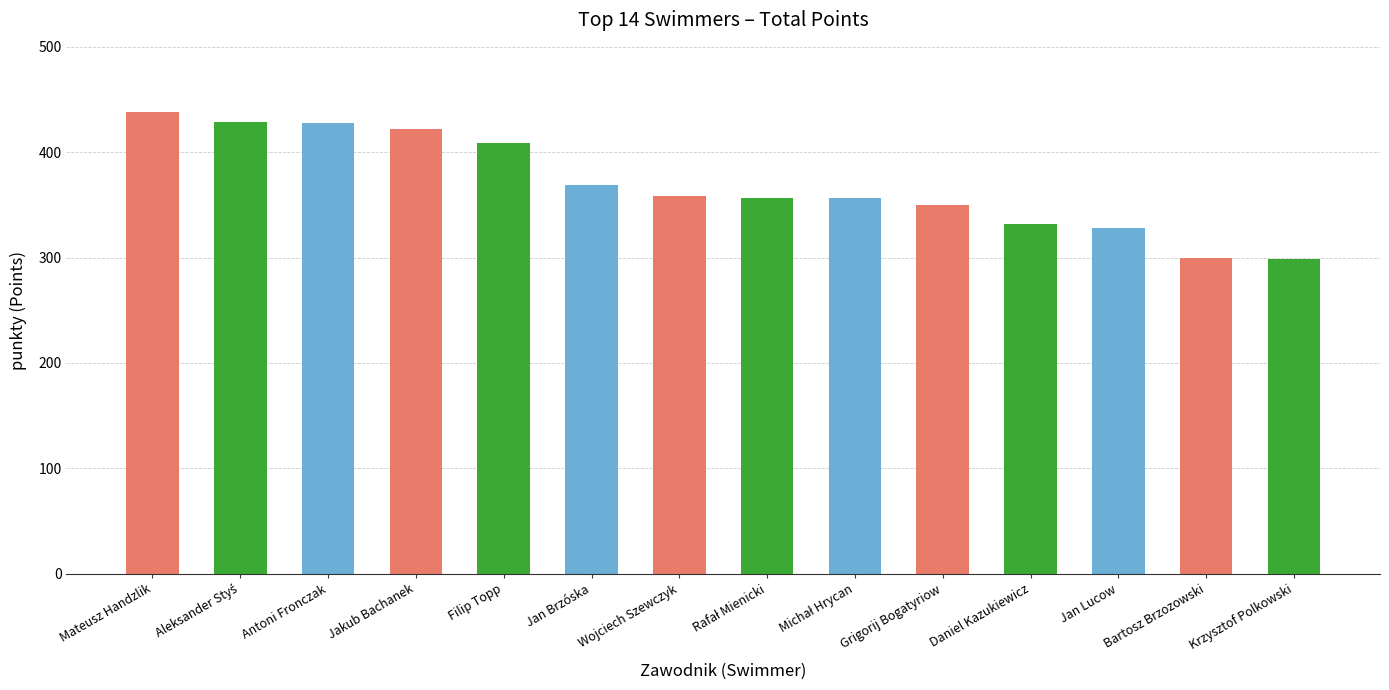

Approximately how many times larger is the value at Grigorij Bogatyriow compared to Wojciech Szewczyk?

1.0